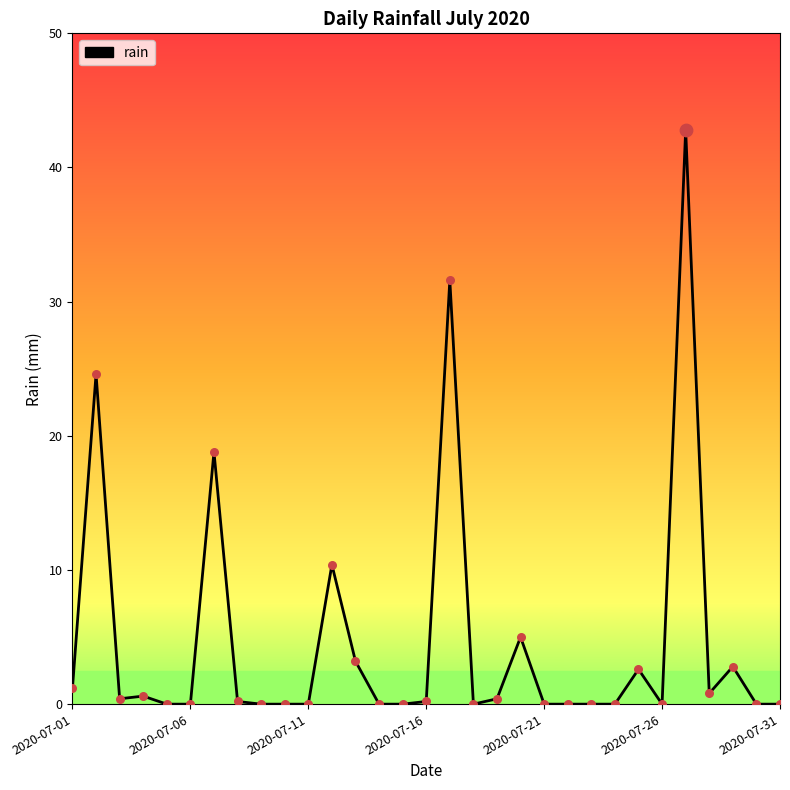

What is the maximum value shown in the chart?

42.8